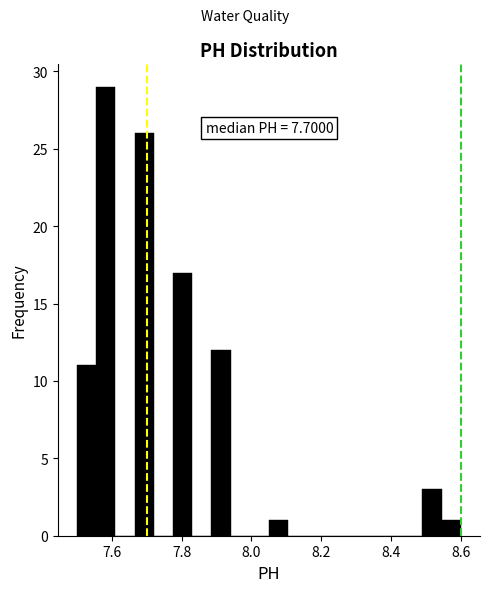

Around what value on the x-axis is the tallest bar? Give the approximate position of its centre, as read against the axis.

7.58